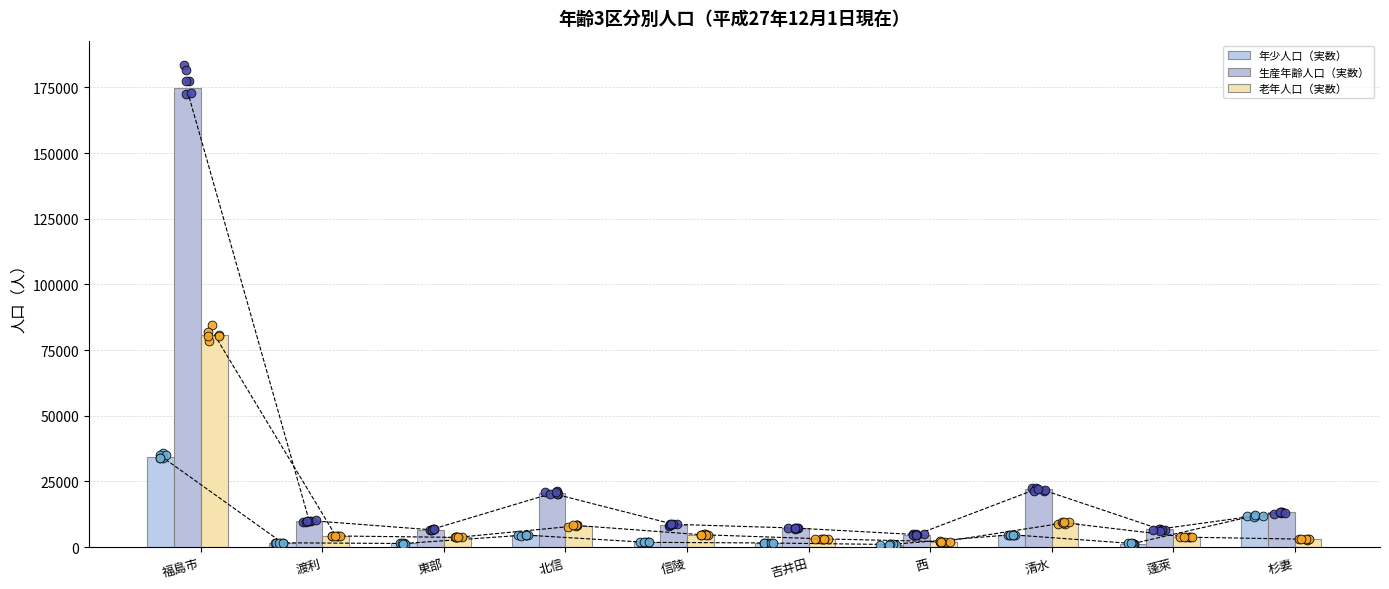

Is the value of 老年人口（実数） at 西 greater than the value of 生産年齢人口（実数） at 西?

No